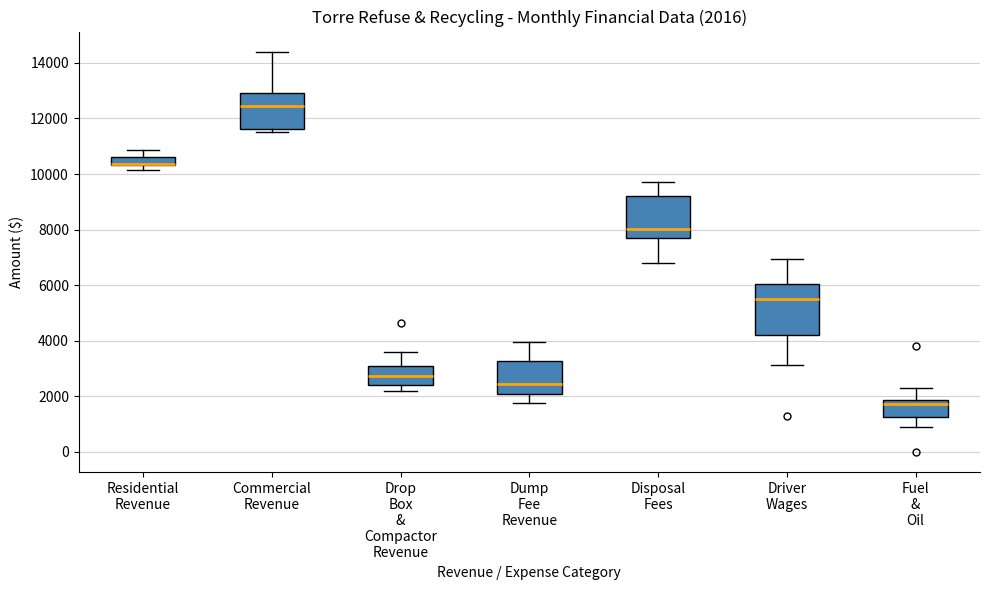

Which box is the tallest, from its lower edge to its upper edge?

Driver Wages